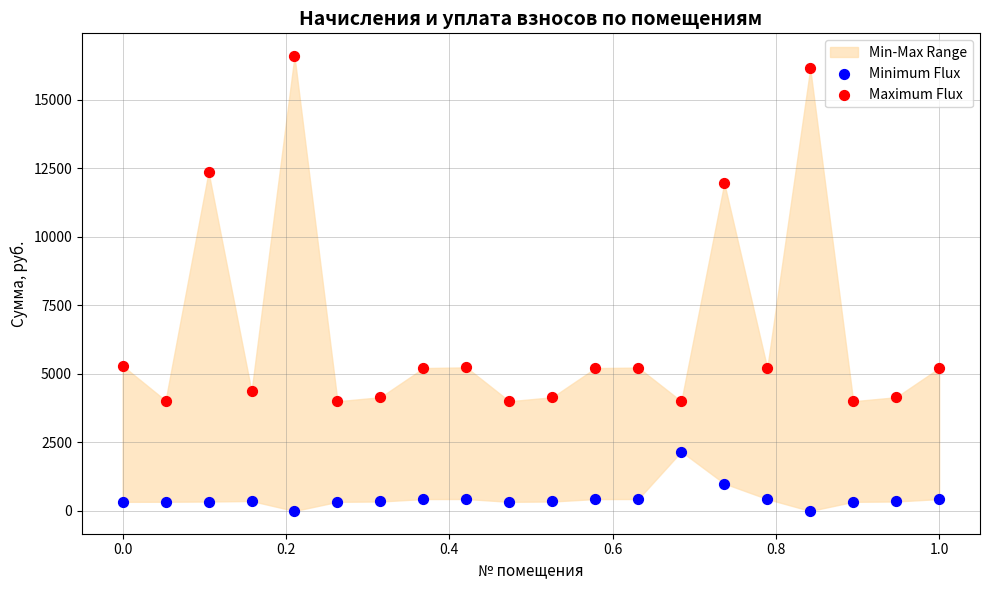

Across all data points, what is the range of X values (max minus min)?

1.0